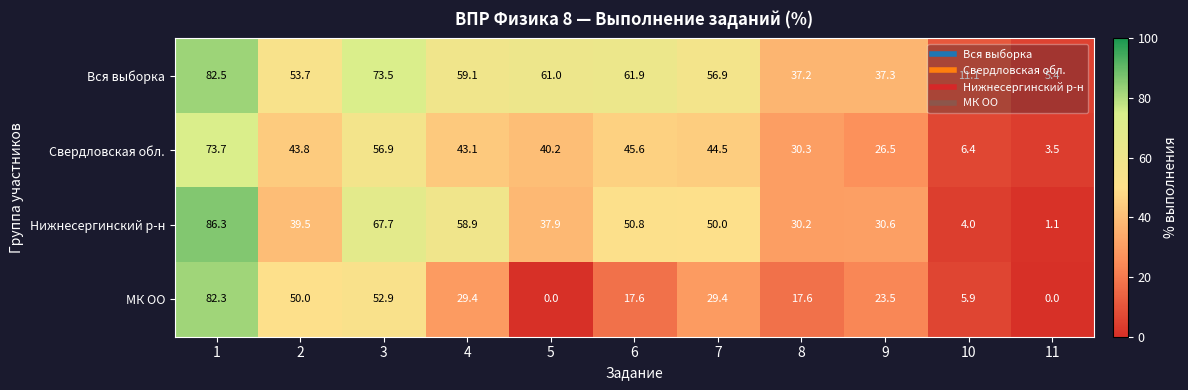

What is the total value across all series at 3?

251.0